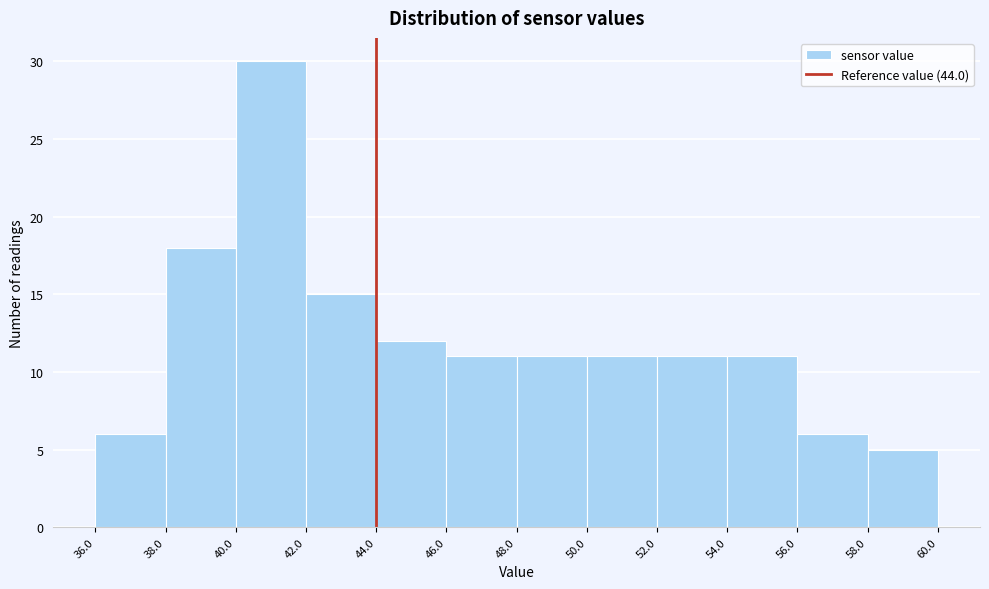

Reading left to right, transcribe this chart: for each bar, give the range it covers on the x-axis and its height. The values are not printed on the chart, so give them approximately, as read against the axis.

36.0 to 38.0: 6
38.0 to 40.0: 18
40.0 to 42.0: 30
42.0 to 44.0: 15
44.0 to 46.0: 12
46.0 to 48.0: 11
48.0 to 50.0: 11
50.0 to 52.0: 11
52.0 to 54.0: 11
54.0 to 56.0: 11
56.0 to 58.0: 6
58.0 to 60.0: 5